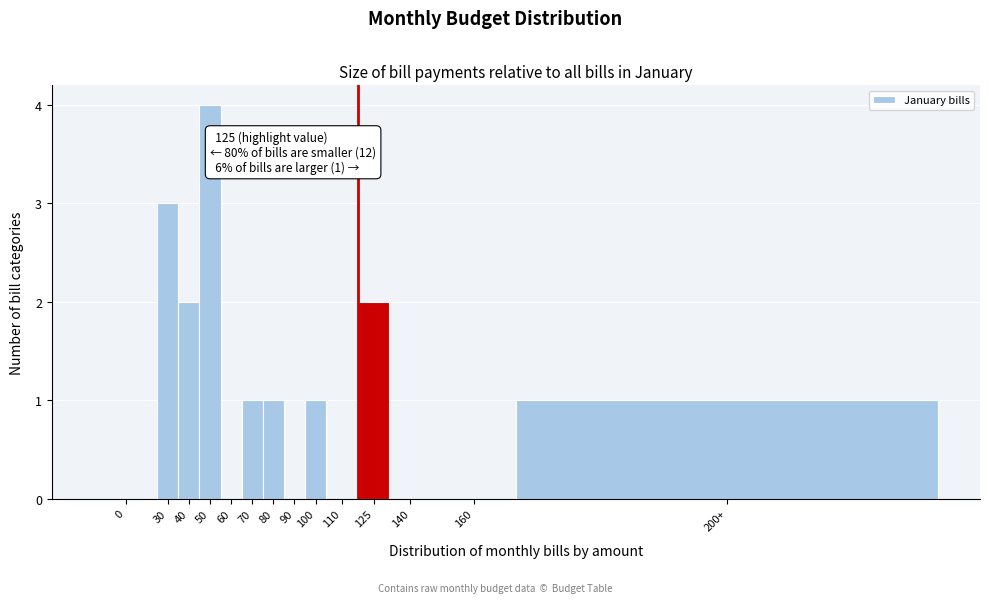

Reading left to right, extract all data points from this chart.

0=0	30=3	40=2	50=4	60=0	70=1	80=1	90=0	100=1	110=0	125=2	140=0	160=0	200+=1